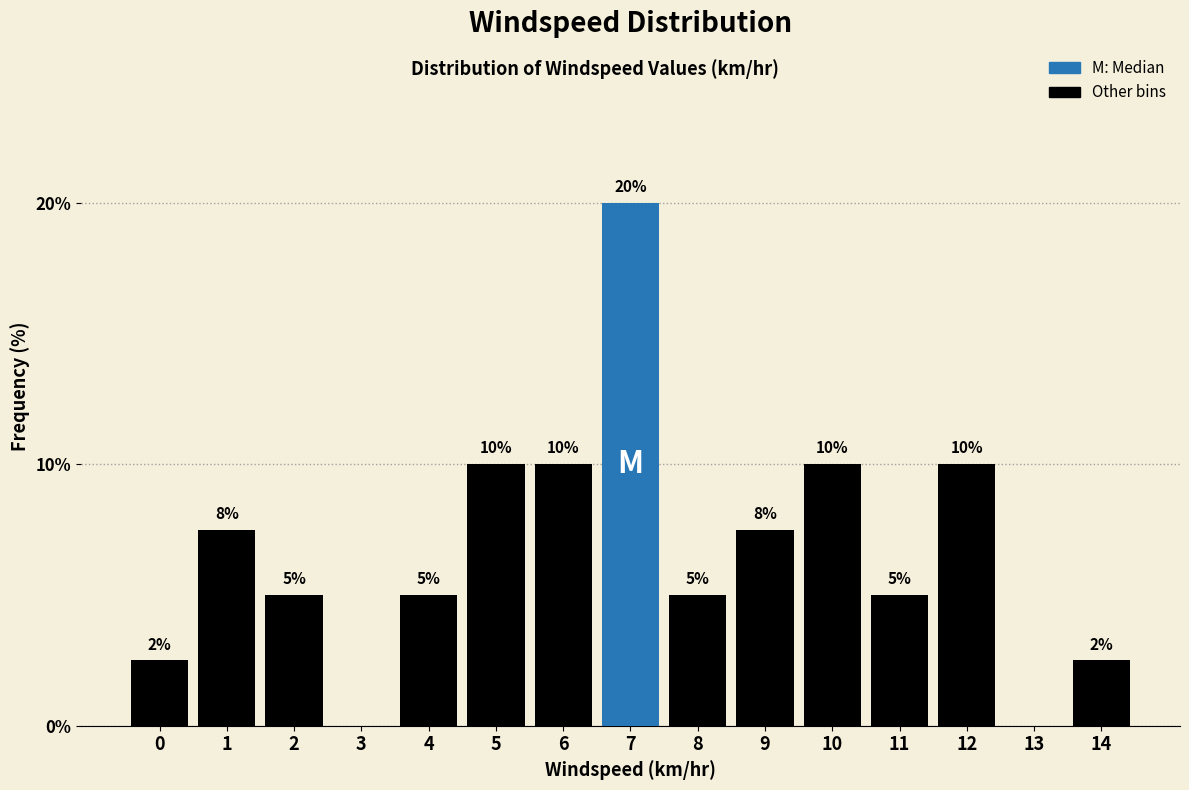

What is the sum of all values?

100.0